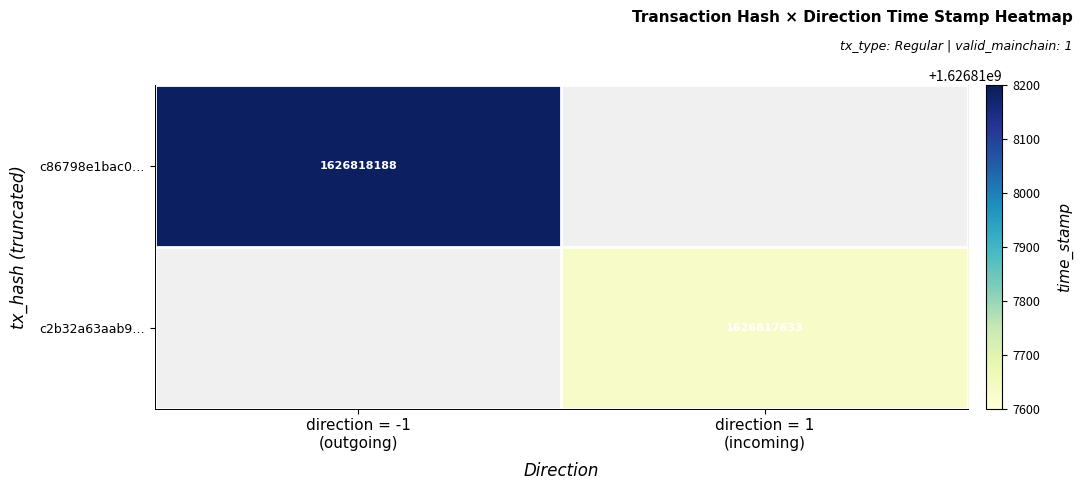

List the series in order of their peak value, highest first.

c86798e1bac09f43e3893e926539b61d6f4de3f, c2b32a63aab96cca751fa298085f8b6c29ec9e5